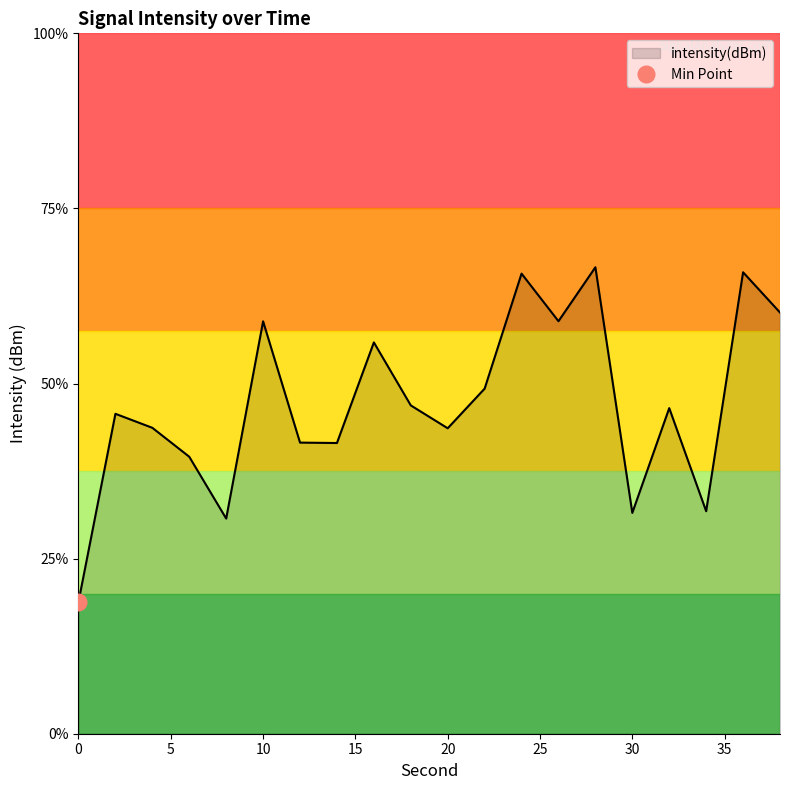

What is the value of the 20th point from the left?

-125.9